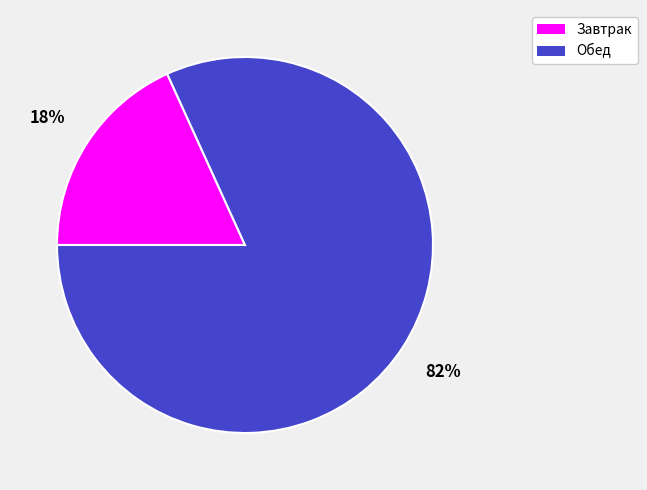

How many segments does this pie chart have?

2